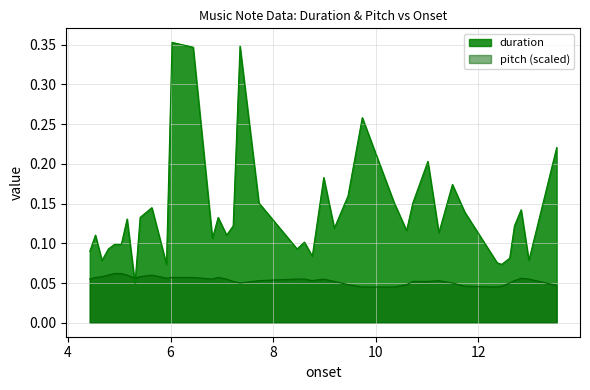

True or false: pitch and duration cross at least once.

True